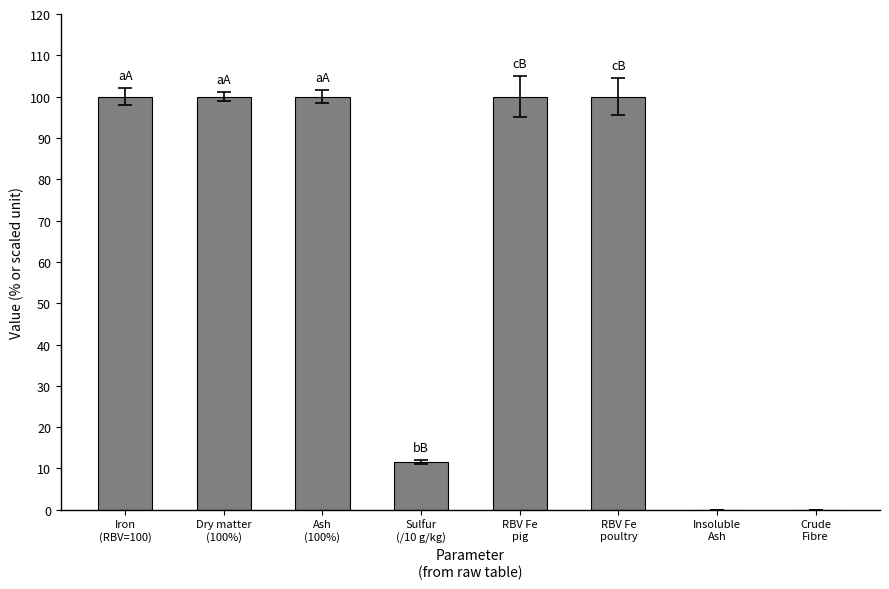

What is the difference between the values at RBV Fe
poultry and Crude
Fibre?

100.0